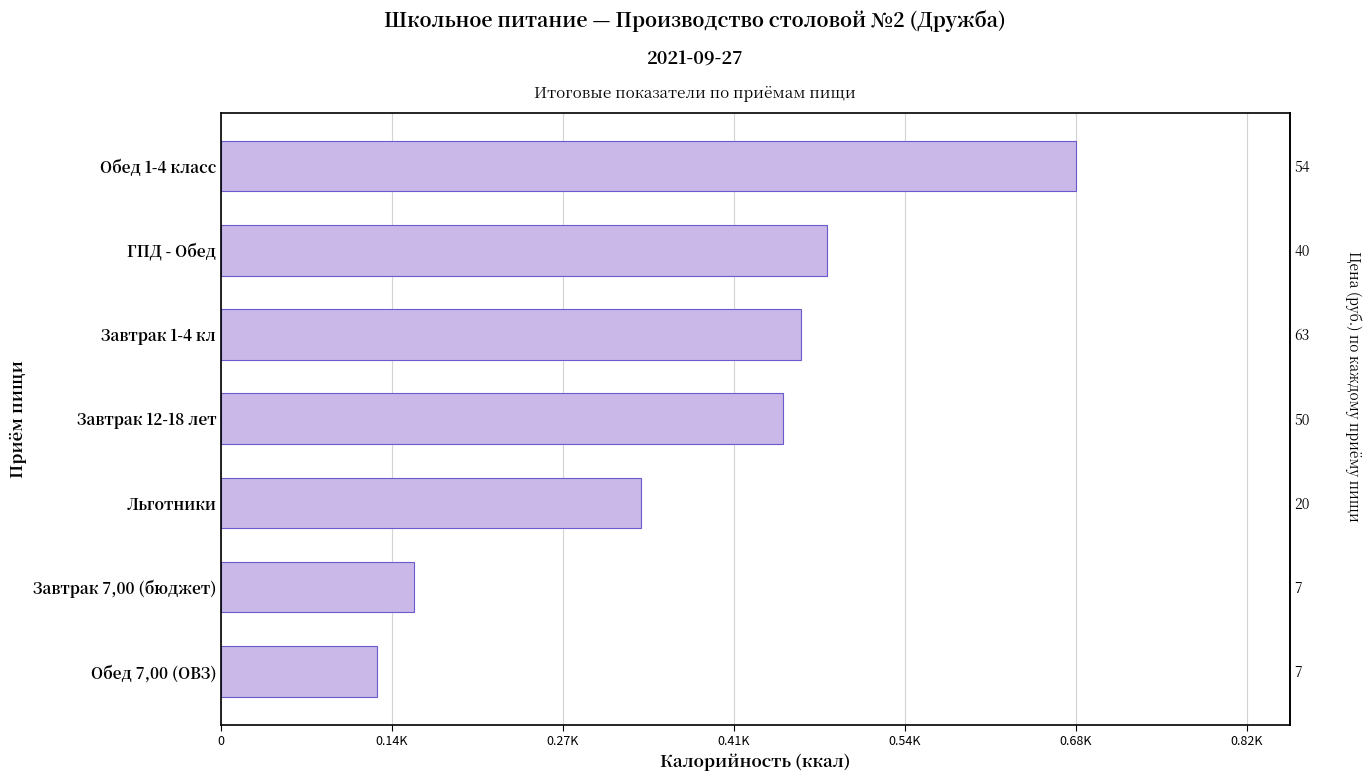

Reading left to right, transcribe all the data shown in this chart.

124.2	153.3	333.7	447.3	461.4	481.9	680.2